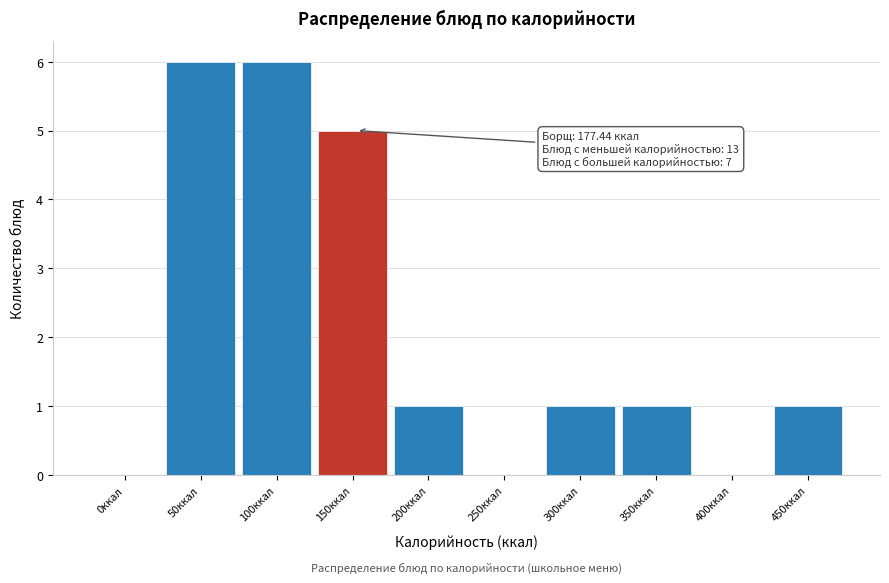

Reading left to right, list all the values displayed in this chart.

0ккал=0	50ккал=6	100ккал=6	150ккал=5	200ккал=1	250ккал=0	300ккал=1	350ккал=1	400ккал=0	450ккал=1